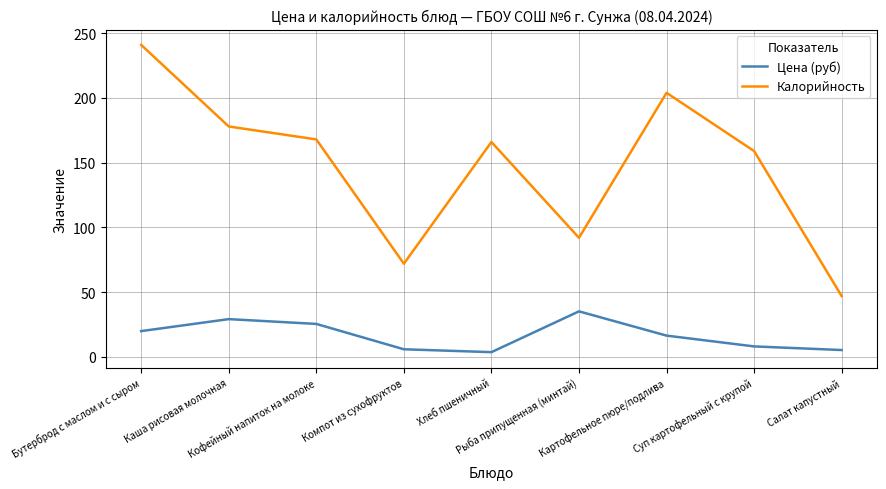

At Компот из сухофруктов, list the series in order from smallest to largest.

Цена (руб), Калорийность